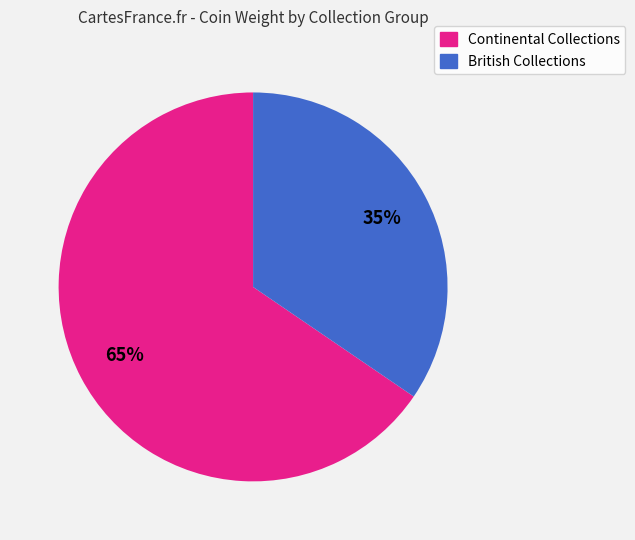

To the nearest percent, what is the average slice percentage?

50%